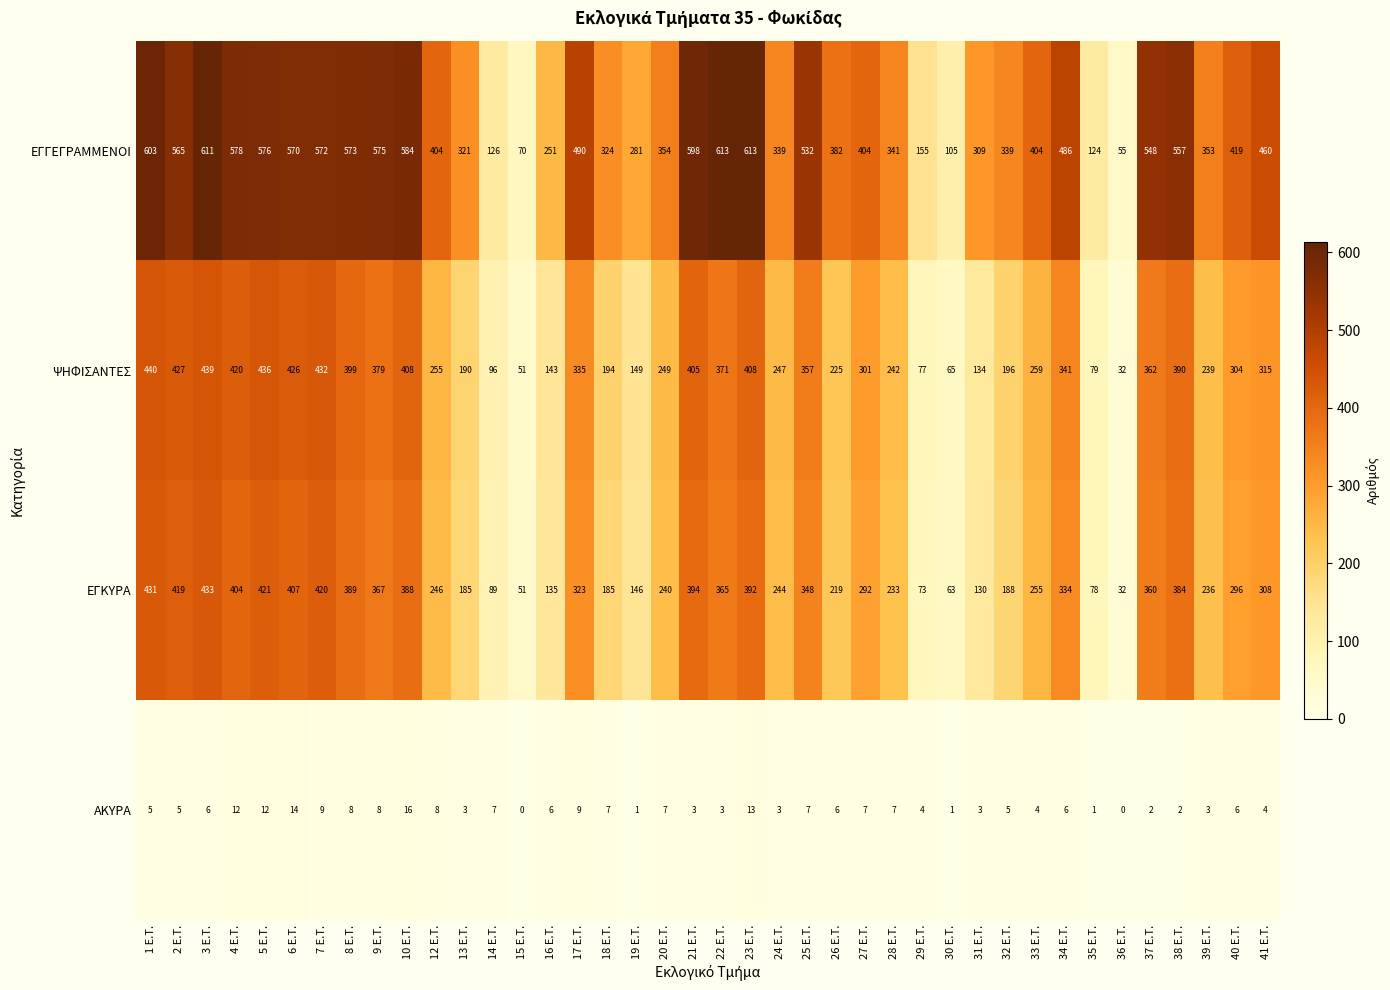

Which series has the largest range (max minus min)?

ΕΓΓΕΓΡΑΜΜΕΝΟΙ